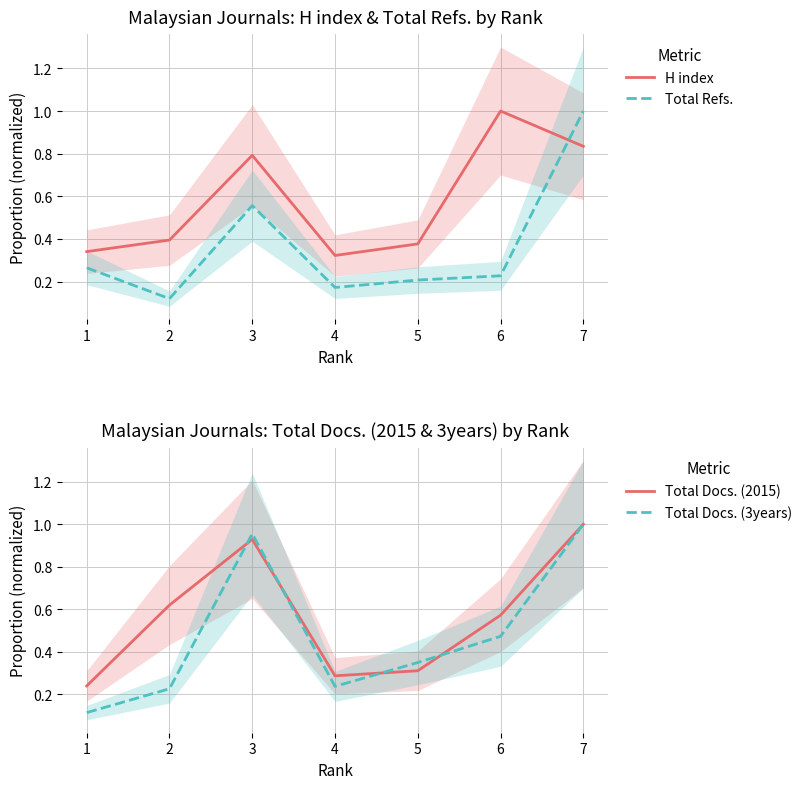

Rank the series by their maximum value, from highest to lowest.

H index, Total Refs., Total Docs. (2015), Total Docs. (3years)